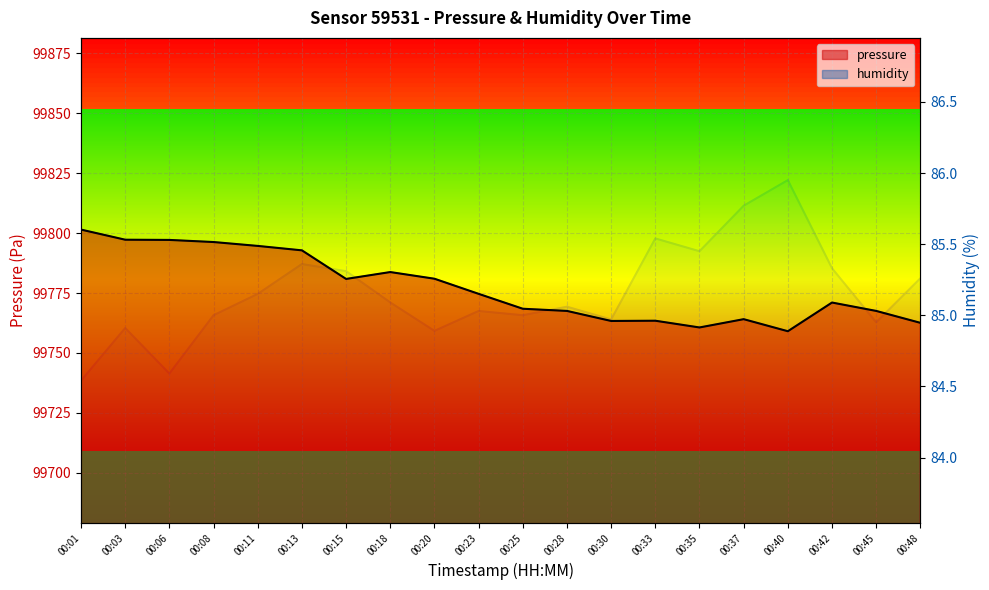

The value of humidity at 00:33 is 151.7. True or false?

False